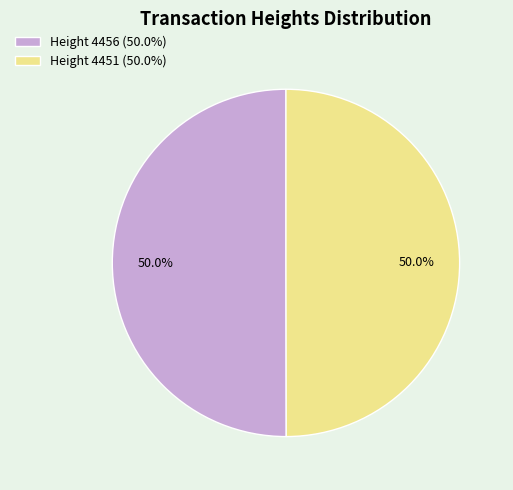

Is it true that Height 4456 is 35% of the pie?

False